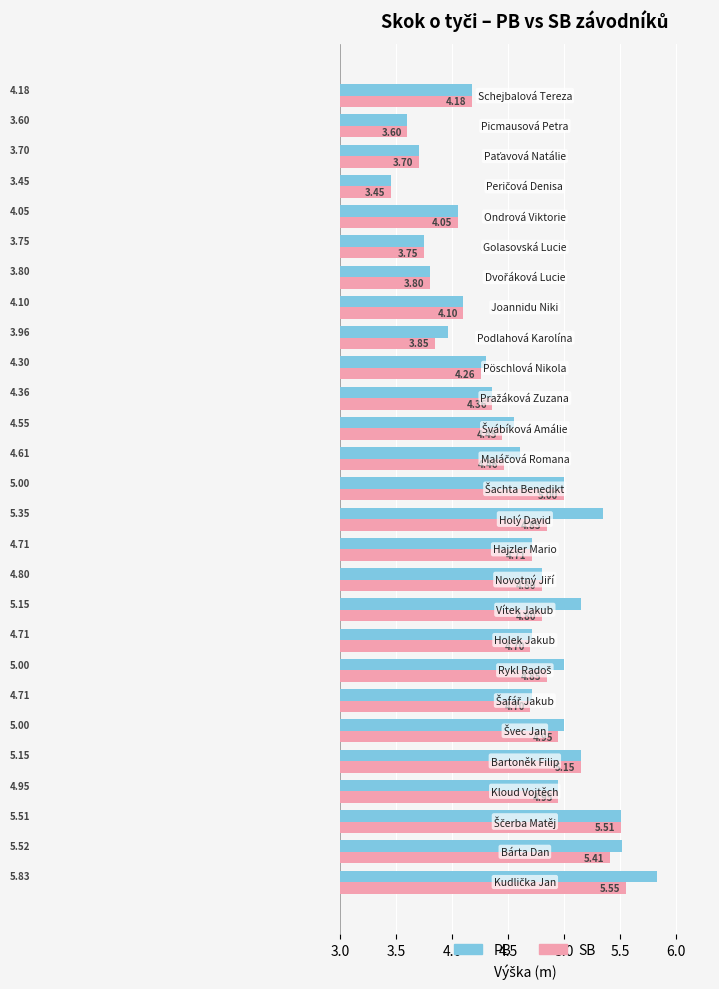

Which series has the largest total across all categories?

PB